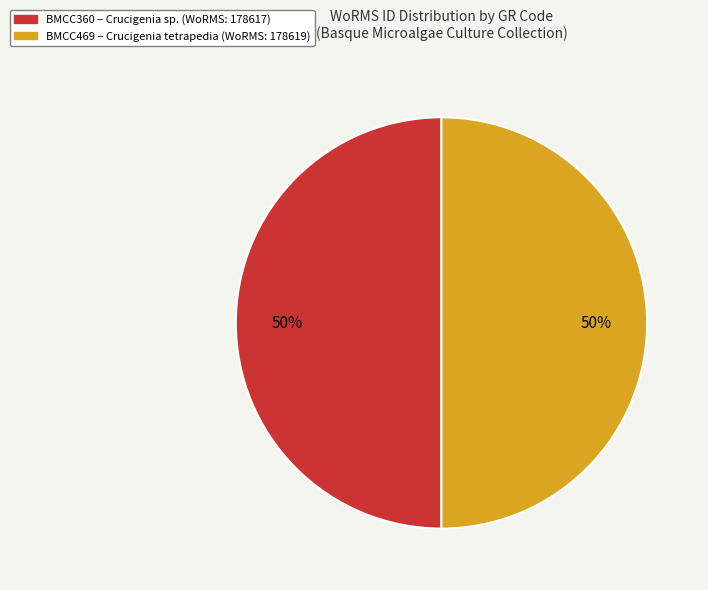

To the nearest percent, what is the average slice percentage?

50%